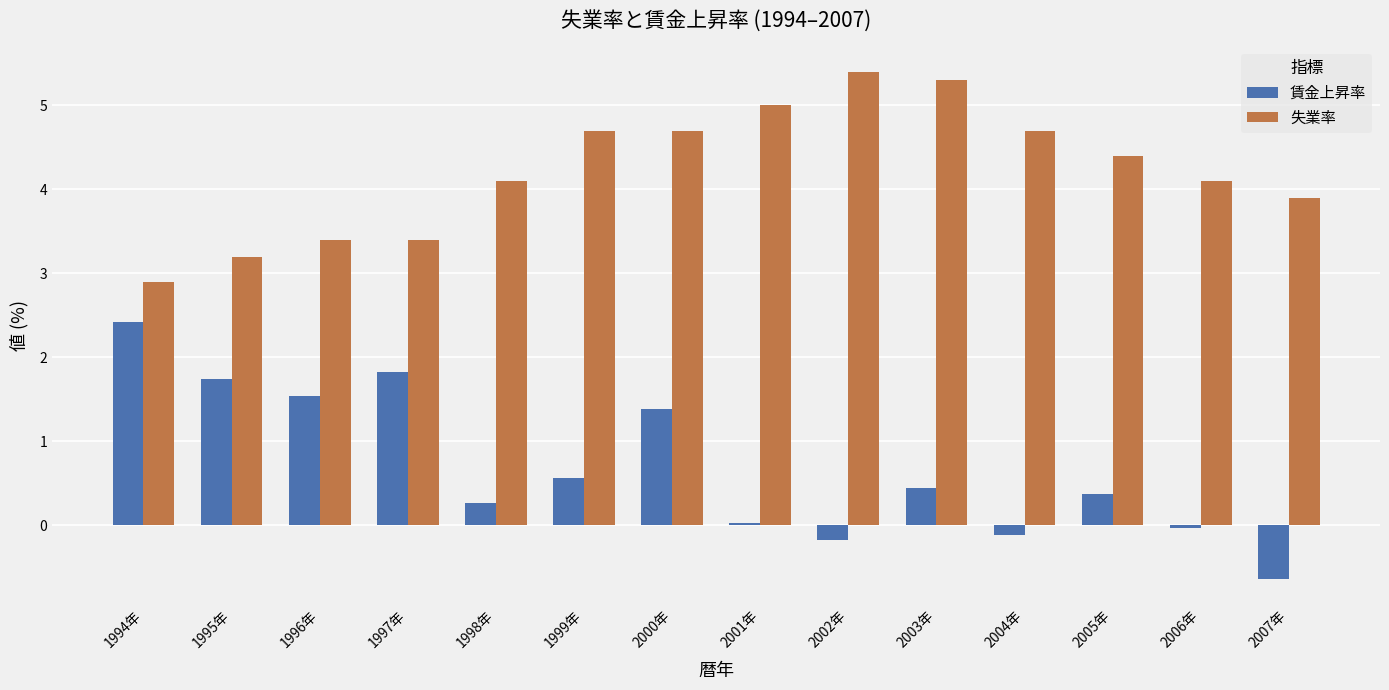

What is the difference between the second highest and second lowest values in the 失業率 series?

2.1